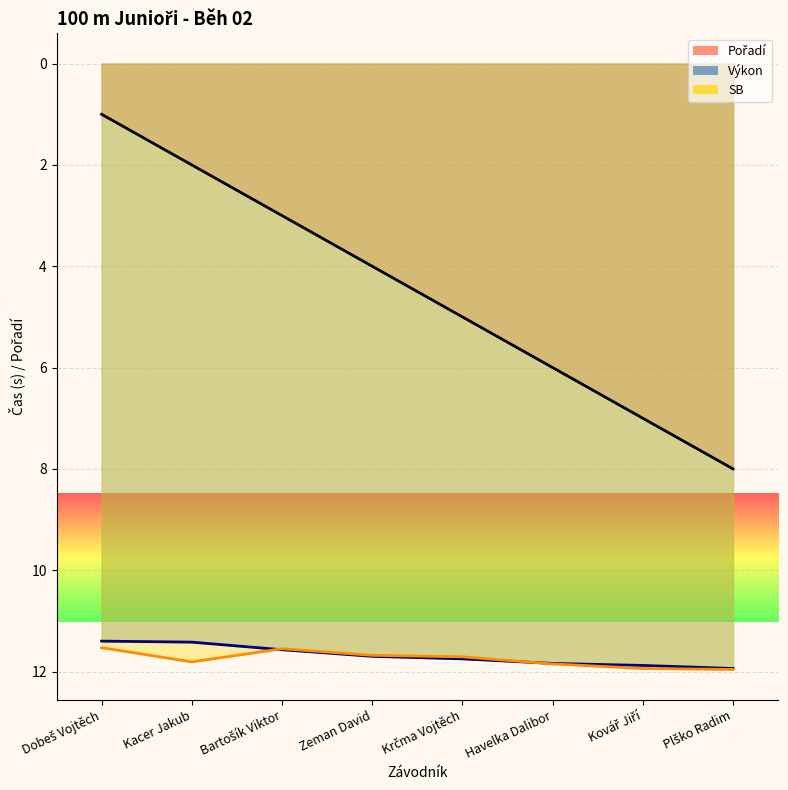

The value of Pořadí at Krčma Vojtěch is 5.0. True or false?

True